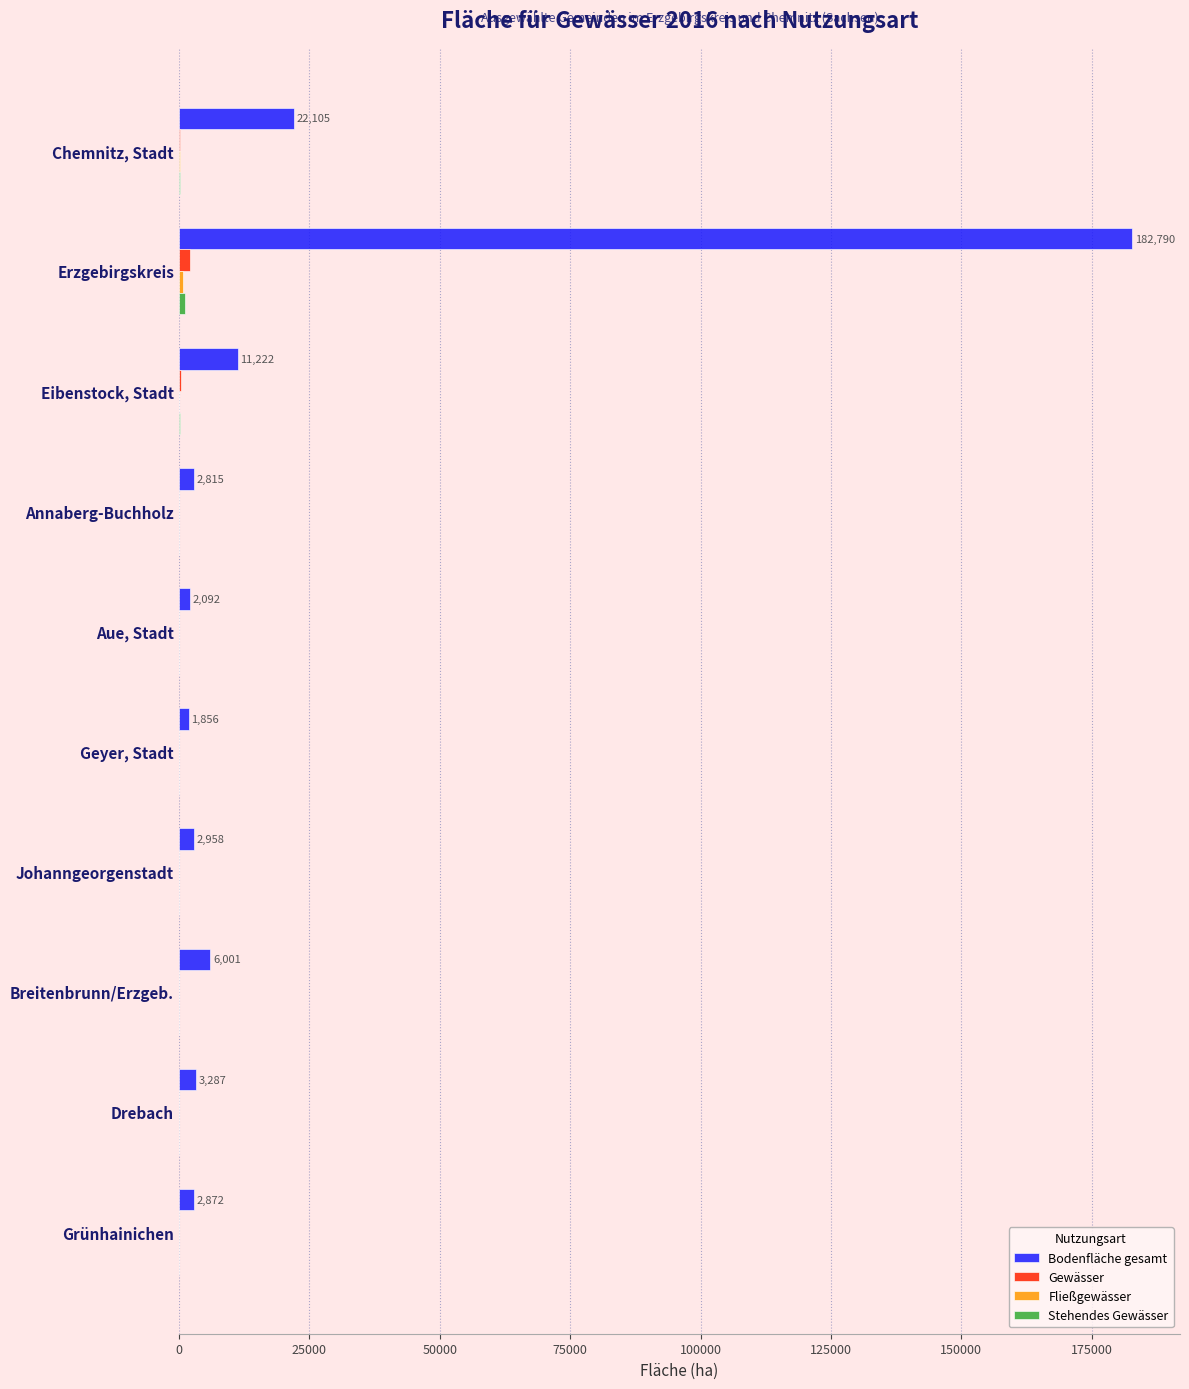

Which series has the largest range (max minus min)?

Bodenfläche gesamt